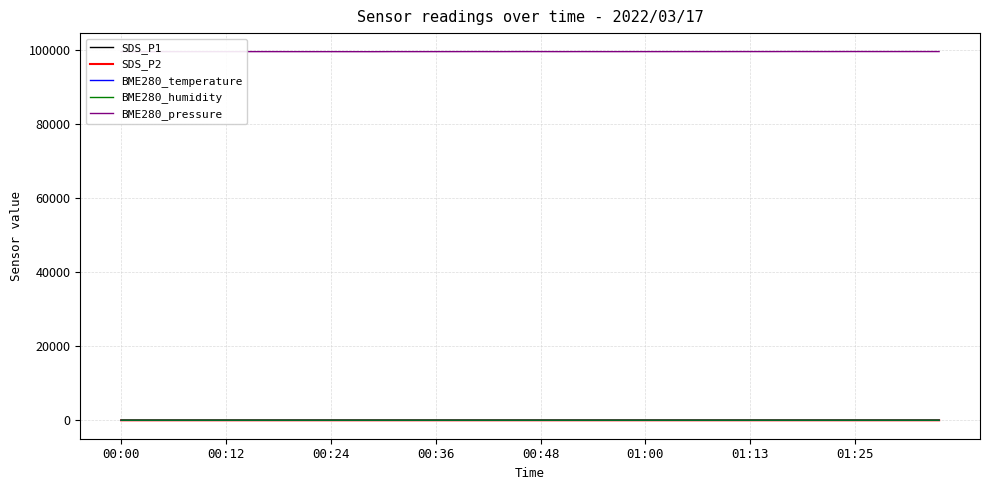

True or false: BME280_temperature and SDS_P2 intersect in this chart.

False